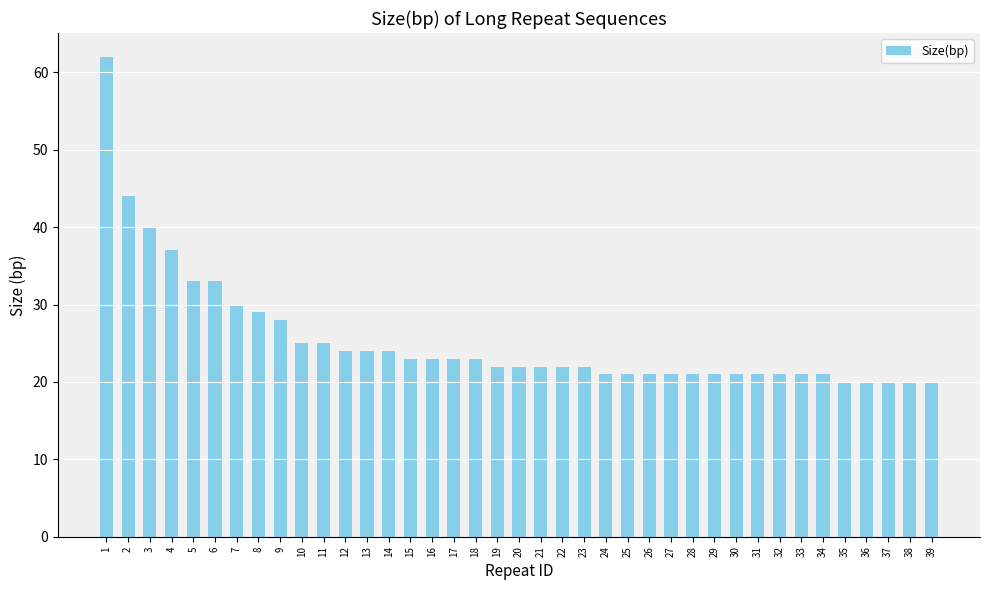

True or false: the data shows 14 at 33.

False